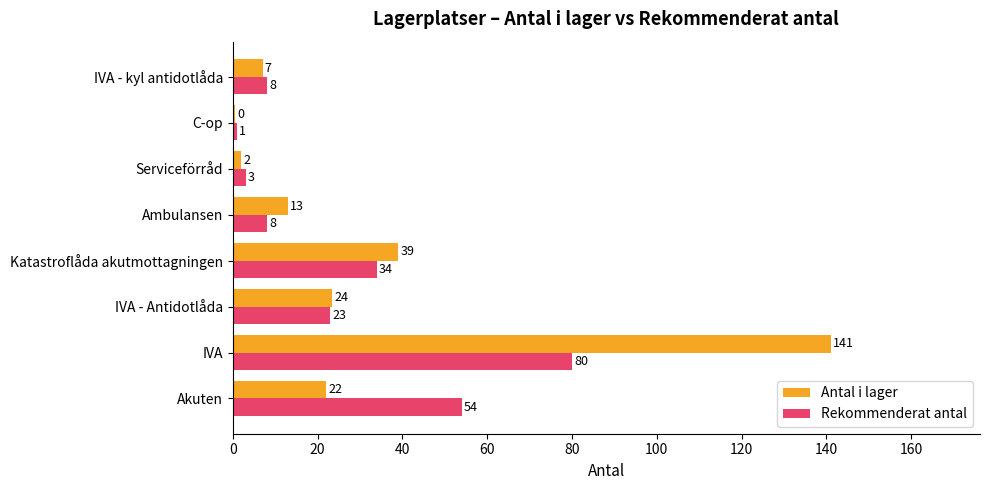

What is the sum of the Rekommenderat antal values at Ambulansen and Akuten?

62.0